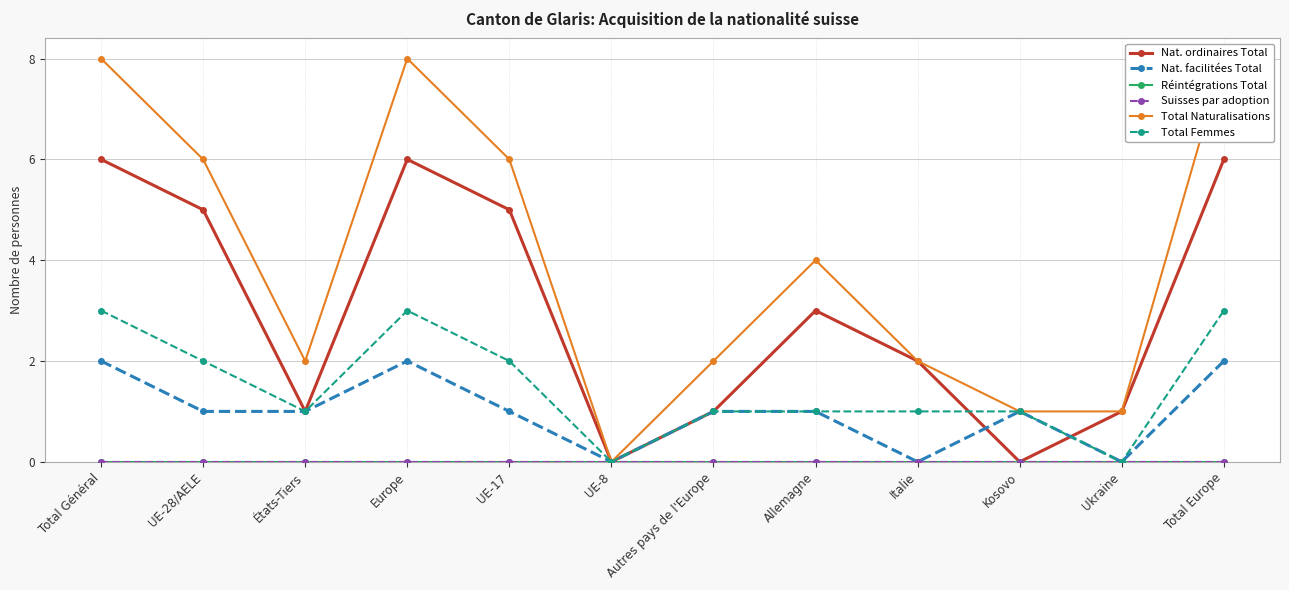

At how many categories does at least one series exceed 3?

6